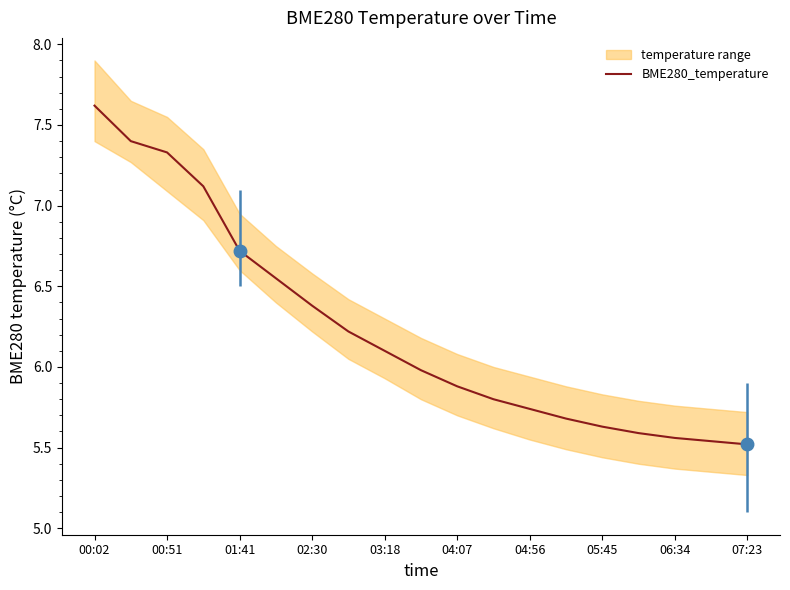

Is it true that the value at 00:02 is 7.6?

True